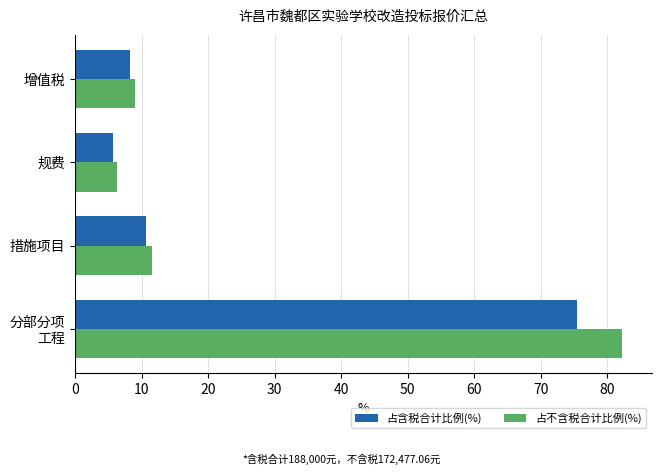

Which series has the largest range (max minus min)?

占不含税合计比例(%)